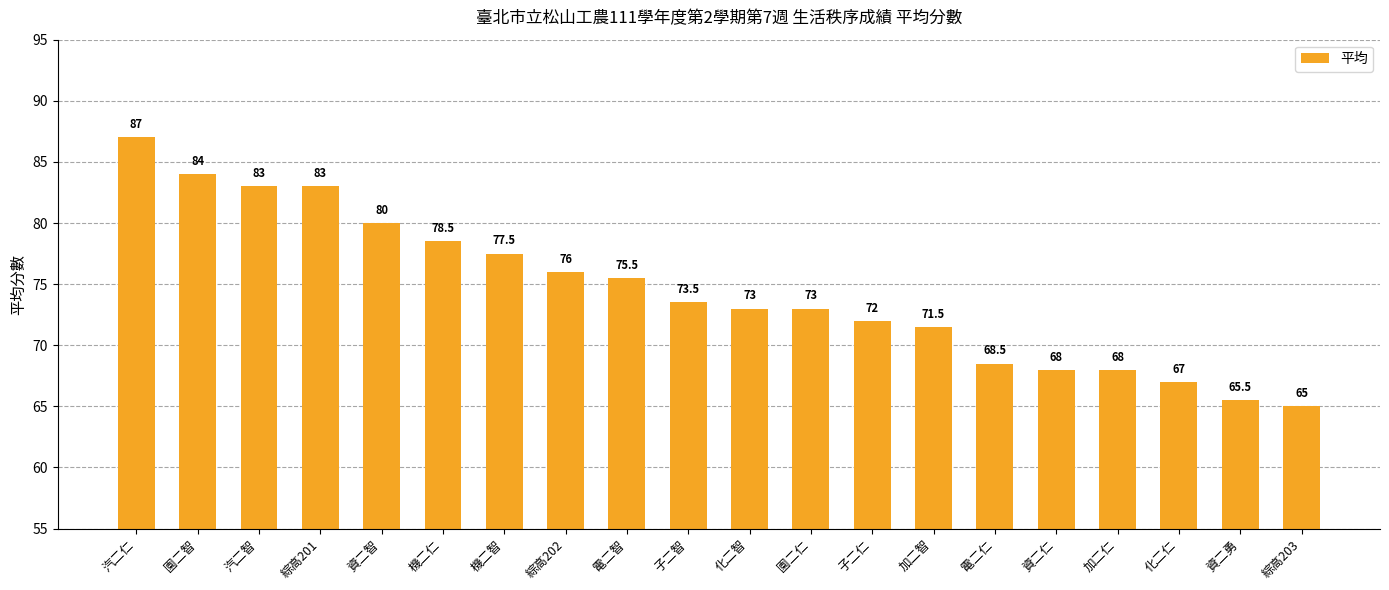

Where is the data nearest to the value 76?

綜高202